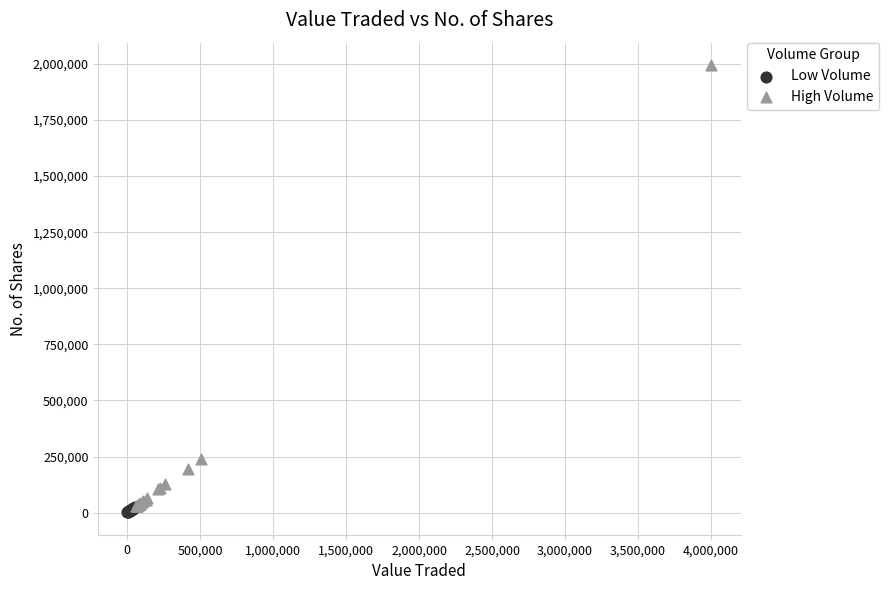

Which series contains the highest Y value?

High Volume